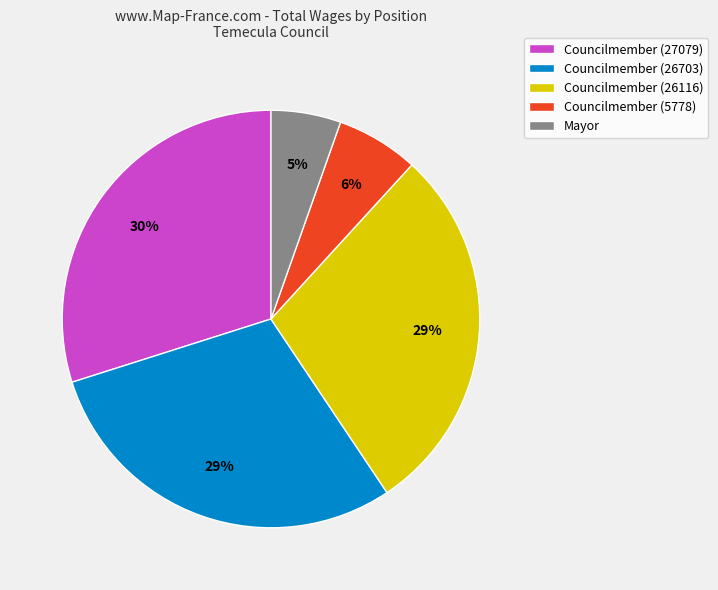

To the nearest percent, what is the average slice percentage?

20%